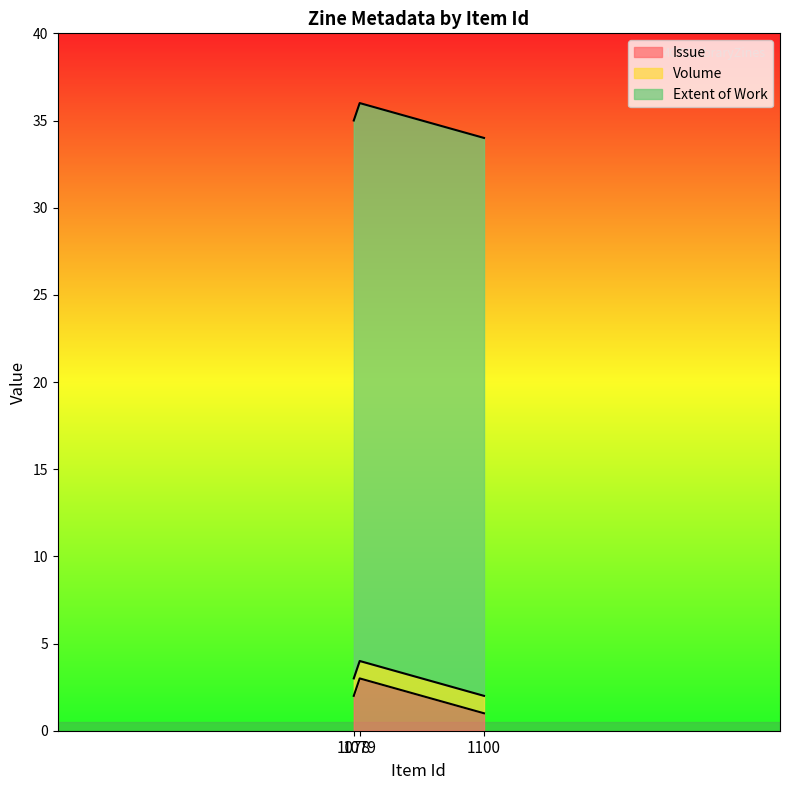

True or false: Extent of Work has a value of 54 at 1078.

False